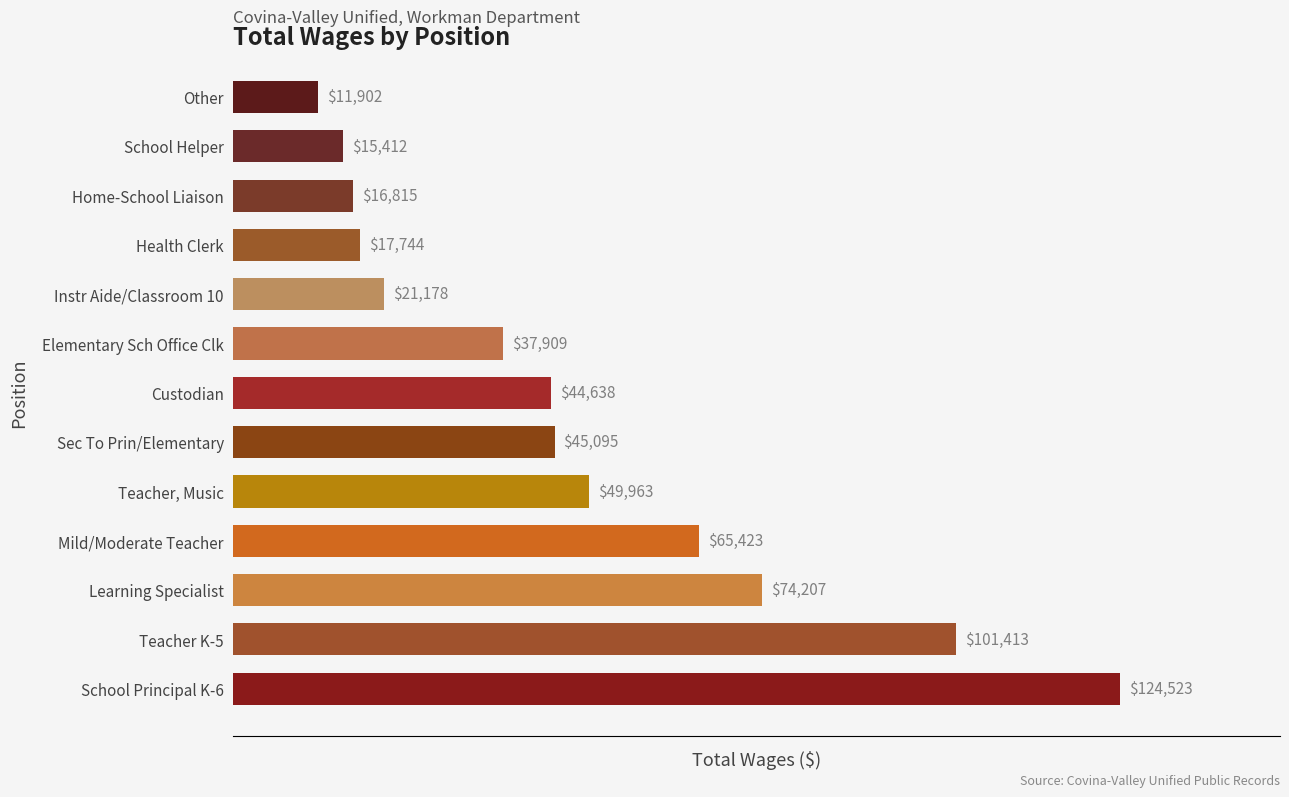

How many bars are there in total?

13